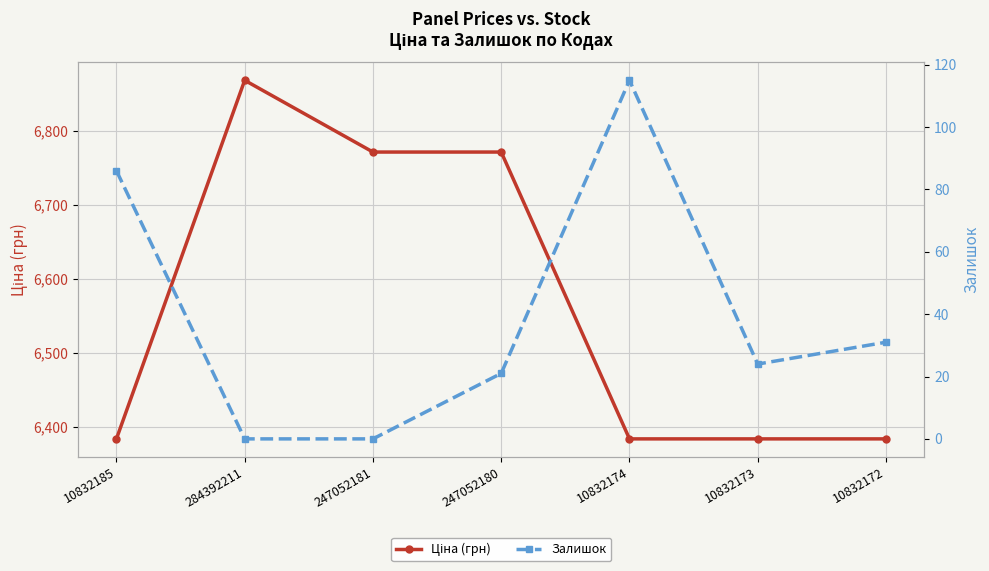

Where is Ціна (грн) nearest to the value 6626?

247052181